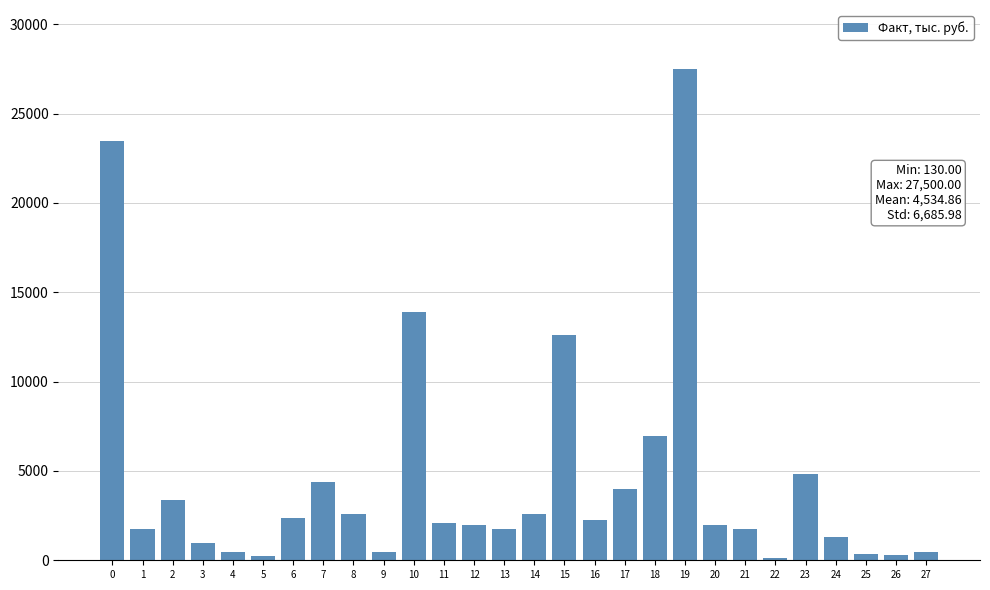

What is the sum of all values?

126976